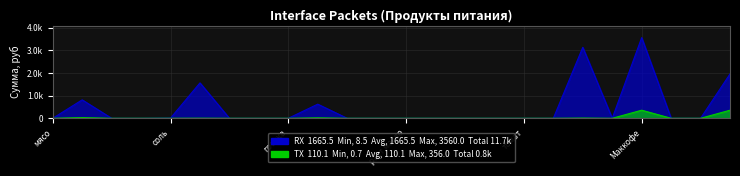

At раст масло, list the series in order from largest to smallest.

RX, TX